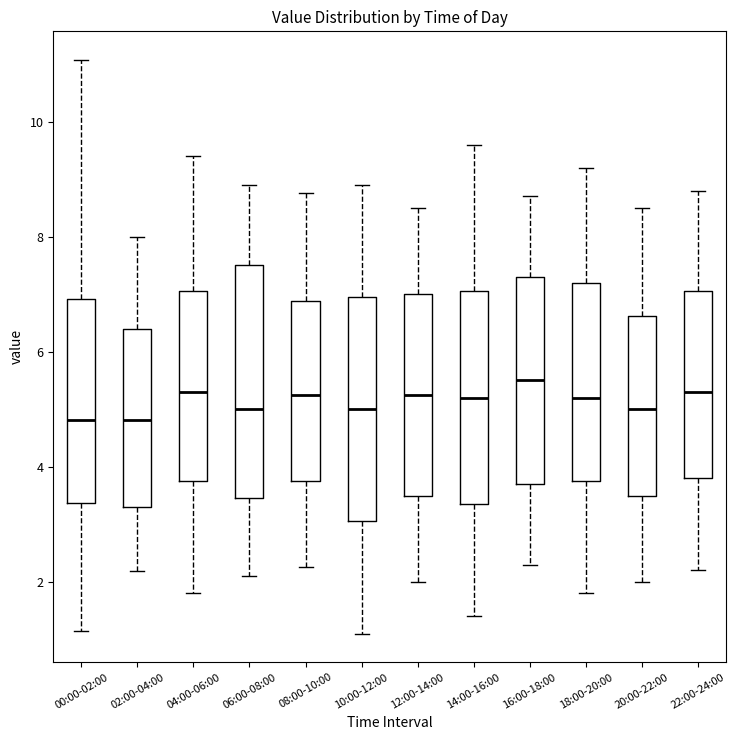

Reading left to right, read every box against the y-axis: the position of its median line, the range the box covers, and the ends of its whiskers. The values are not printed on the chart, so give them approximately, as read against the axis.

00:00-02:00: median 4.8, box 3.4 to 7.0, whiskers 1.2 to 11.0
02:00-04:00: median 4.8, box 3.4 to 6.4, whiskers 2.2 to 8.0
04:00-06:00: median 5.4, box 3.8 to 7.0, whiskers 1.8 to 9.4
06:00-08:00: median 5.0, box 3.4 to 7.6, whiskers 2.2 to 9.0
08:00-10:00: median 5.2, box 3.8 to 6.8, whiskers 2.2 to 8.8
10:00-12:00: median 5.0, box 3.0 to 7.0, whiskers 1.2 to 9.0
12:00-14:00: median 5.2, box 3.6 to 7.0, whiskers 2.0 to 8.6
14:00-16:00: median 5.2, box 3.4 to 7.0, whiskers 1.4 to 9.6
16:00-18:00: median 5.6, box 3.8 to 7.4, whiskers 2.4 to 8.8
18:00-20:00: median 5.2, box 3.8 to 7.2, whiskers 1.8 to 9.2
20:00-22:00: median 5.0, box 3.6 to 6.6, whiskers 2.0 to 8.6
22:00-24:00: median 5.4, box 3.8 to 7.0, whiskers 2.2 to 8.8